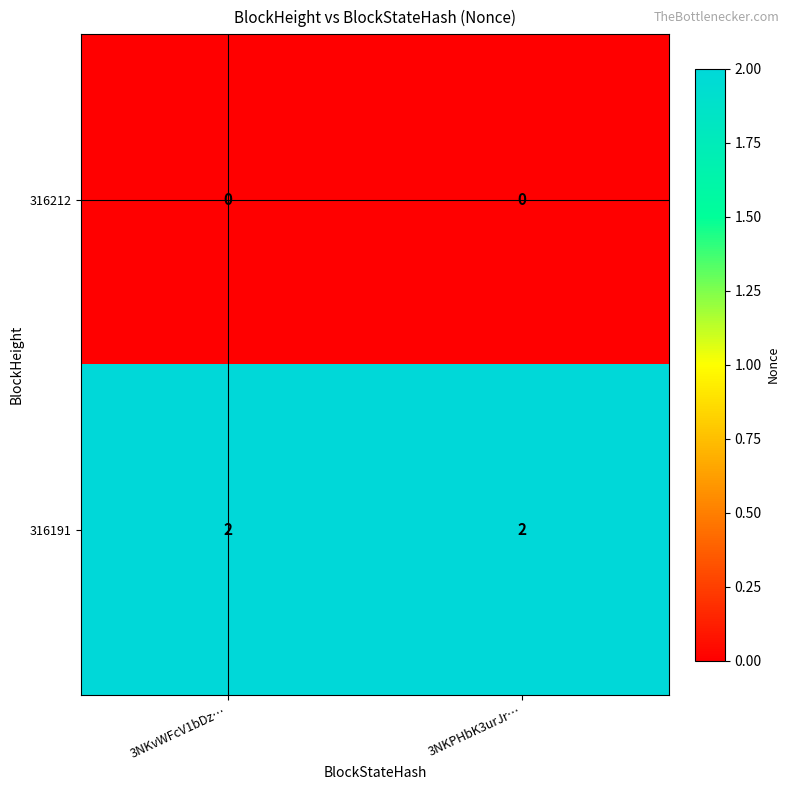

Is it true that 316191 equals 3 at 3NKvWFcV1bDz…?

False